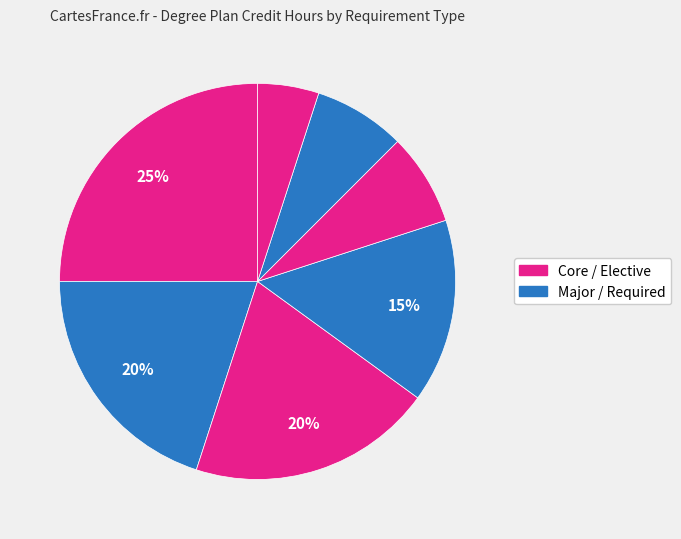

To the nearest percent, what is the average slice percentage?

14%